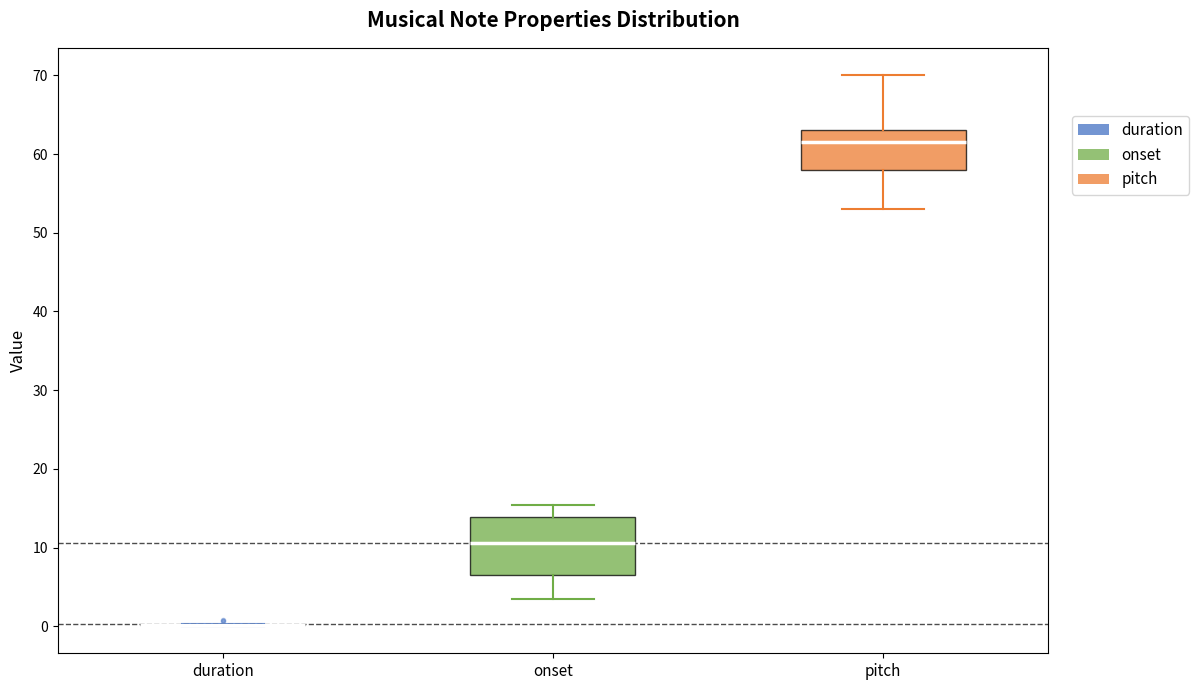

Reading left to right, read every box against the y-axis: the position of its median line, the range the box covers, and the ends of its whiskers. The values are not printed on the chart, so give them approximately, as read against the axis.

duration: box collapsed to a line at 0, whiskers 0 to 0
onset: median 11, box 7 to 14, whiskers 3 to 15
pitch: median 62, box 58 to 63, whiskers 53 to 70